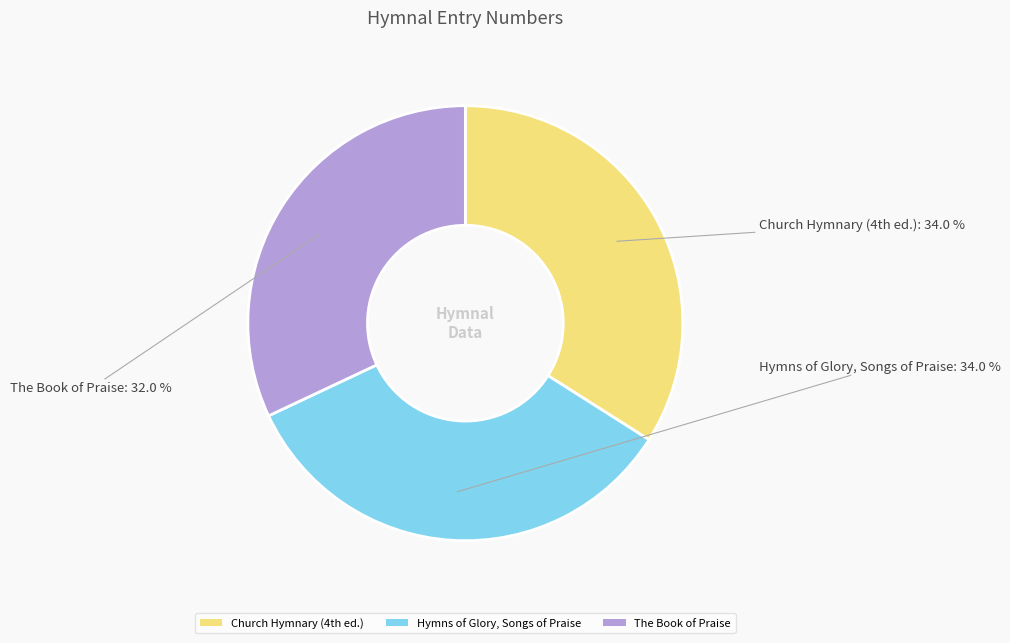

Which has a higher value, The Book of Praise or Hymns of Glory, Songs of Praise?

Hymns of Glory, Songs of Praise